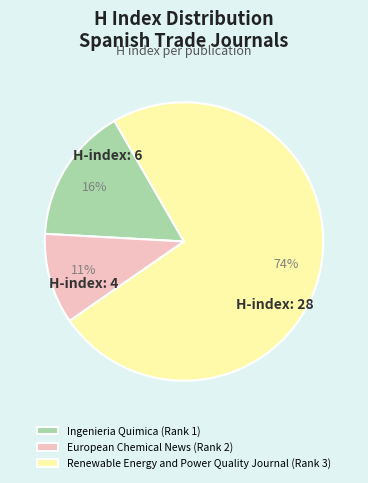

To the nearest percent, what portion does European Chemical News (Rank 2) represent?

11%